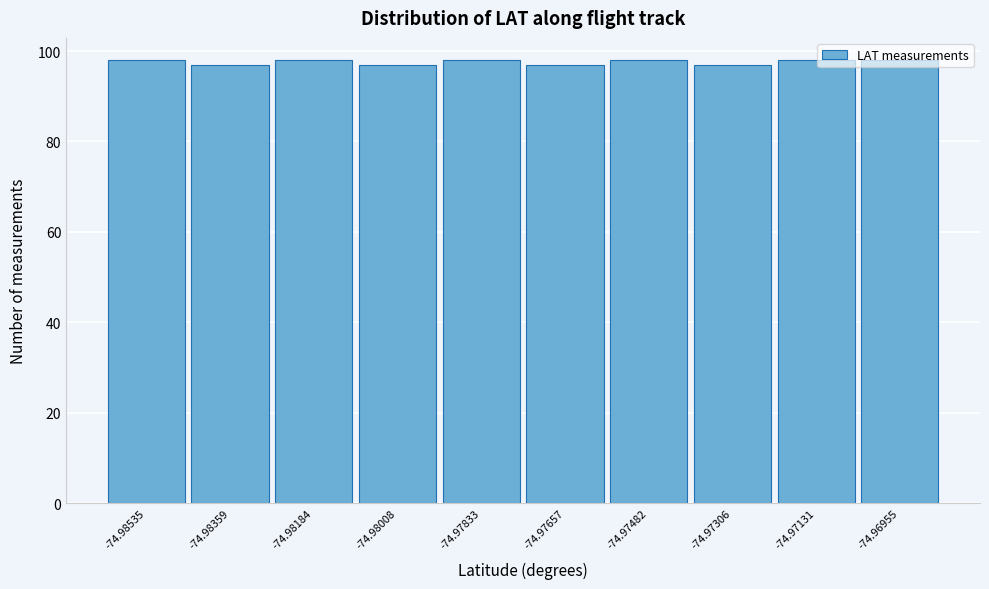

The chart shows a value of 45 at -74.97833. True or false?

False